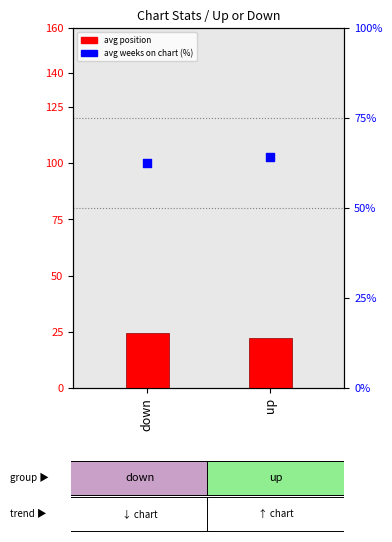

Which series has the largest total across all categories?

avg weeks on chart (%)